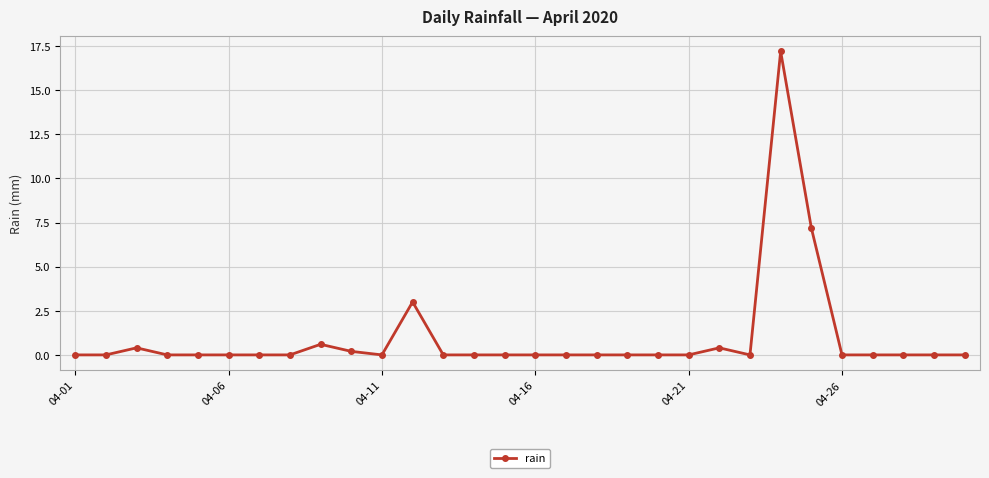

Does the chart display data point markers on the line(s)?

Yes